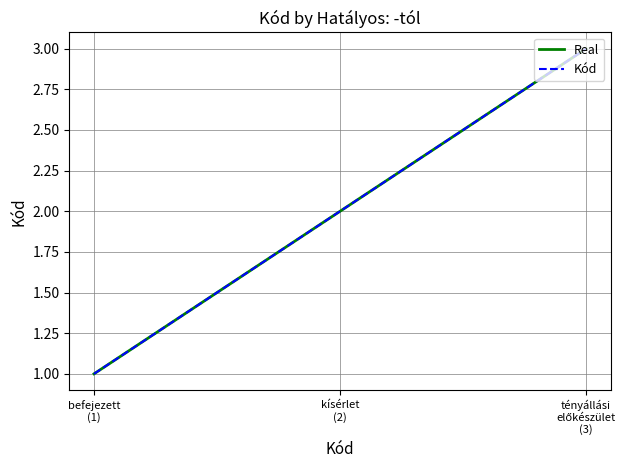

Reading left to right, list all the values displayed in this chart.

Real: befejezett
(1)=1	kísérlet
(2)=2	tényállási
előkészület
(3)=3
Kód: befejezett
(1)=1	kísérlet
(2)=2	tényállási
előkészület
(3)=3